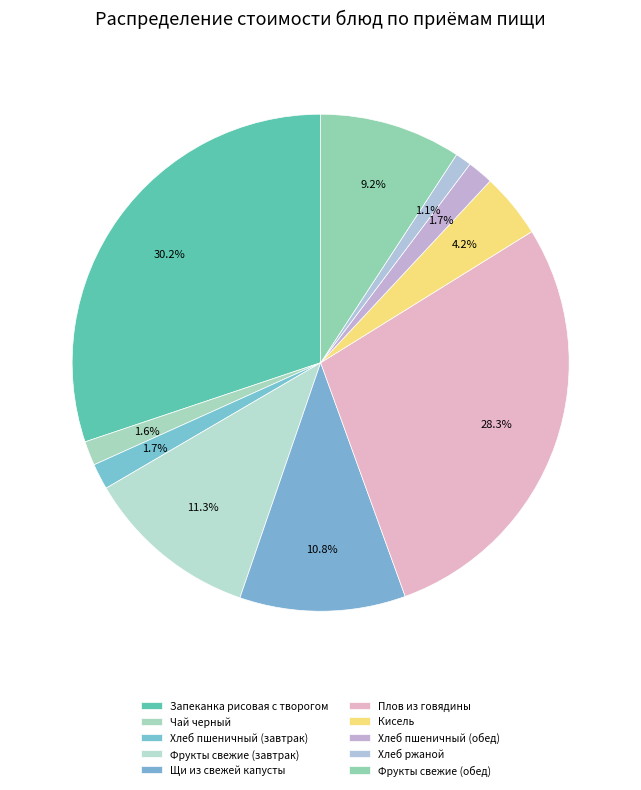

Which slice is the largest?

Запеканка рисовая с творогом